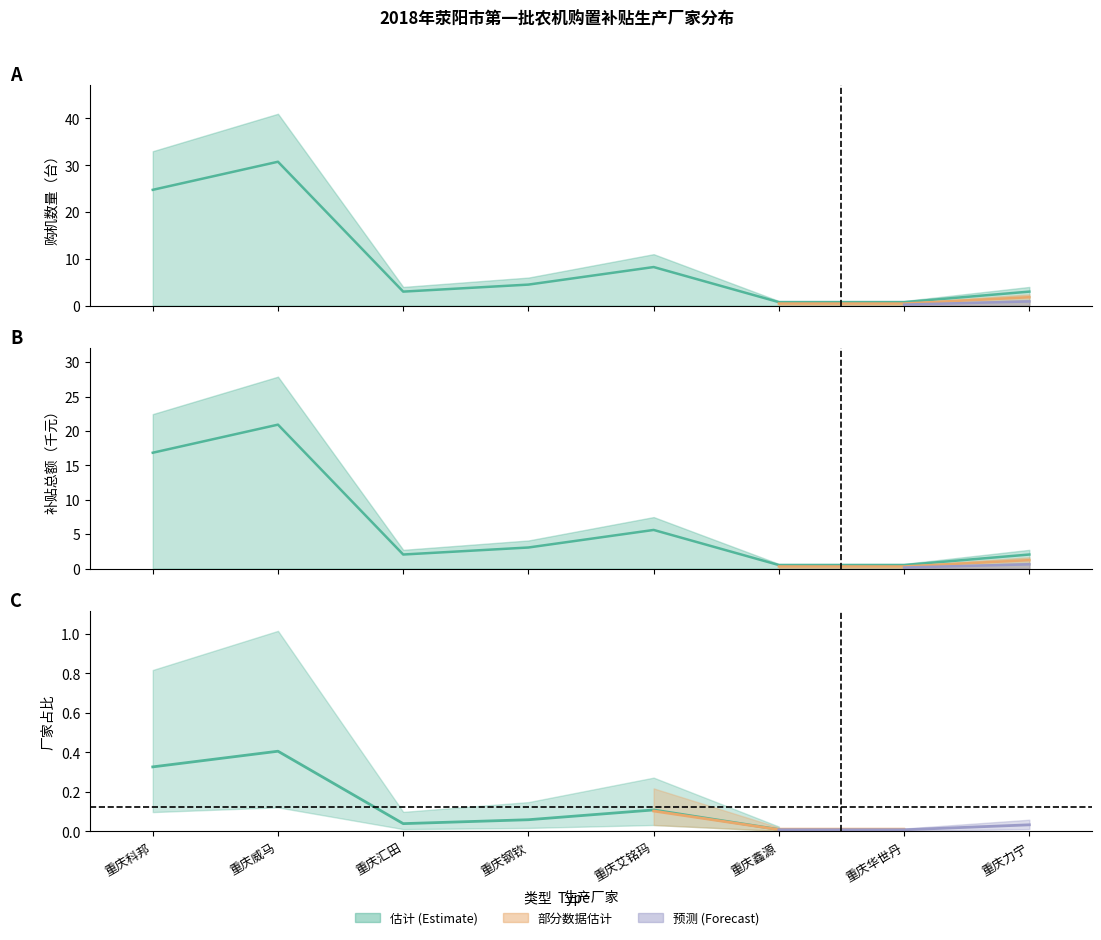

What is the lowest value of the 购机数量_左列 series?

0.8